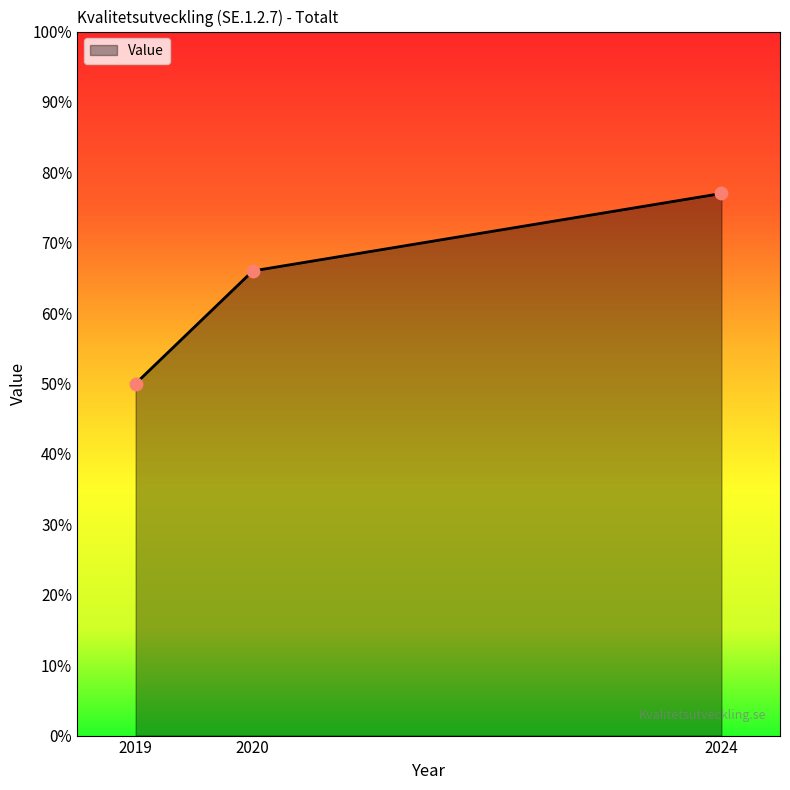

Between 2020 and 2019, which is larger?

2020